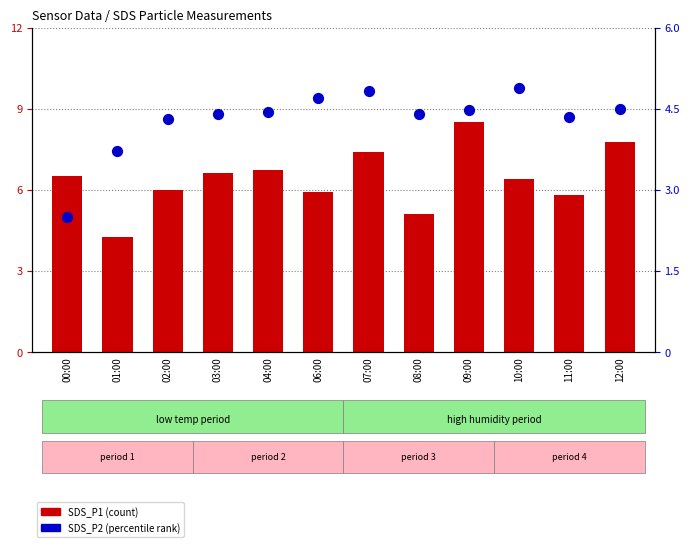

What are all the series names shown in the legend?

SDS_P1 (count), SDS_P2 (percentile rank)